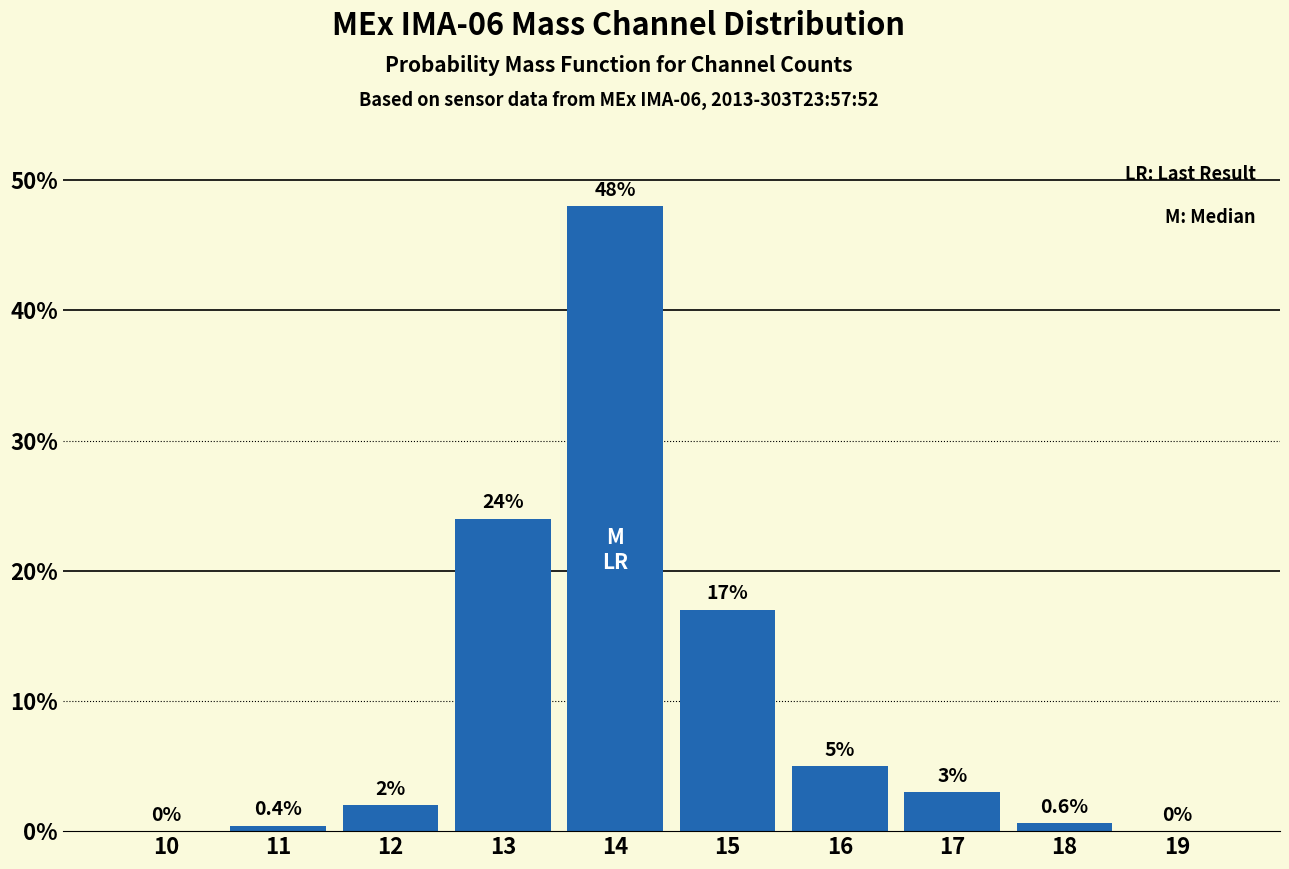

Reading left to right, list all the values displayed in this chart.

10=0.0	11=0.4	12=2.0	13=24.0	14=48.0	15=17.0	16=5.0	17=3.0	18=0.6	19=0.0